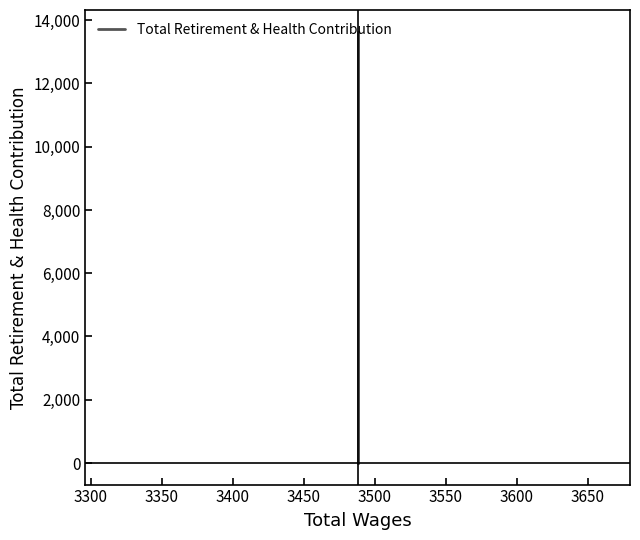

How many lines are shown in the chart?

1